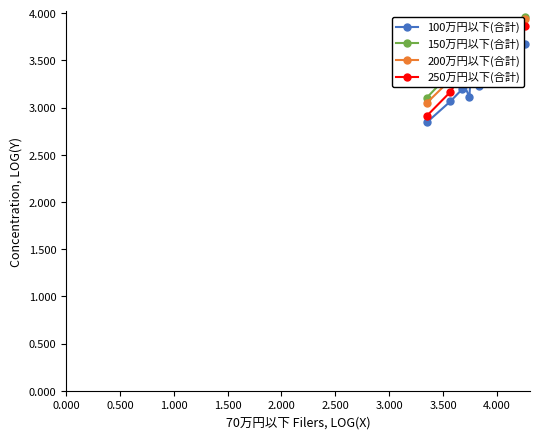

At how many categories does at least one series exceed 3?

15